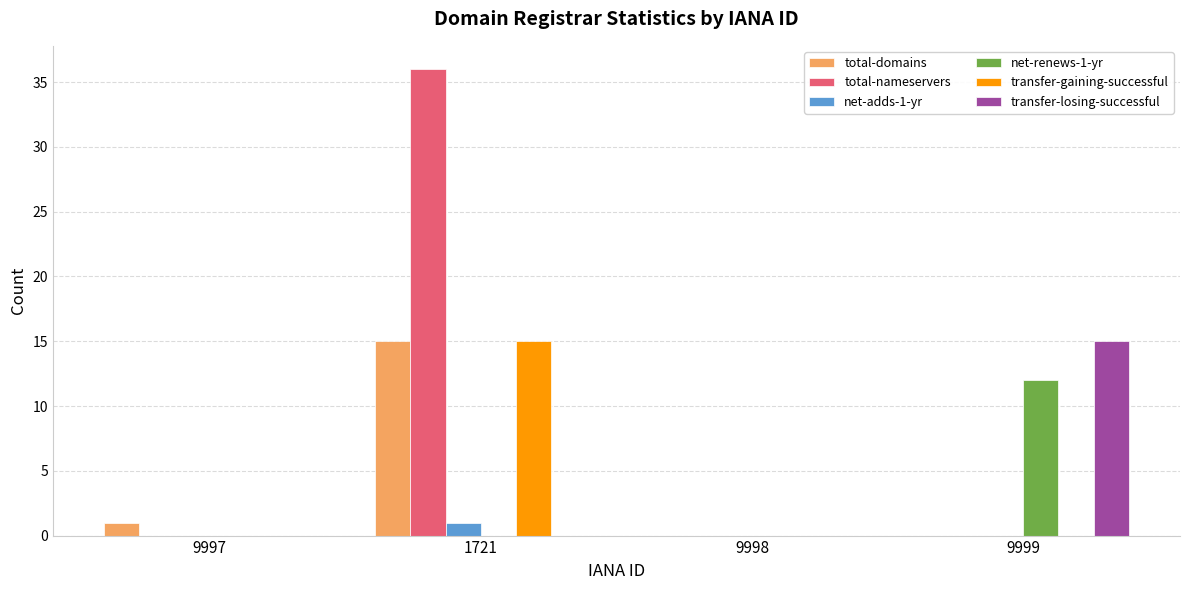

At which label is total-domains closest to 7?

9997